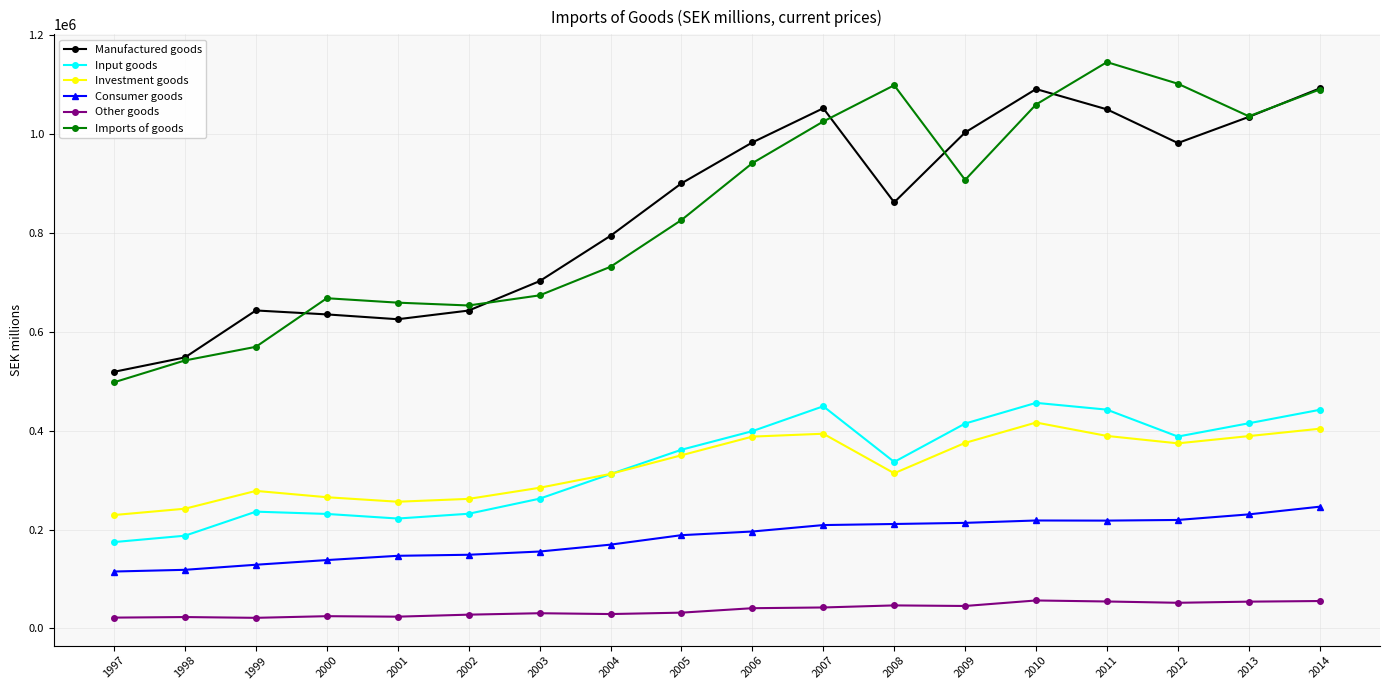

What is the value of the Input goods point at the 18th from the left?

442366.2